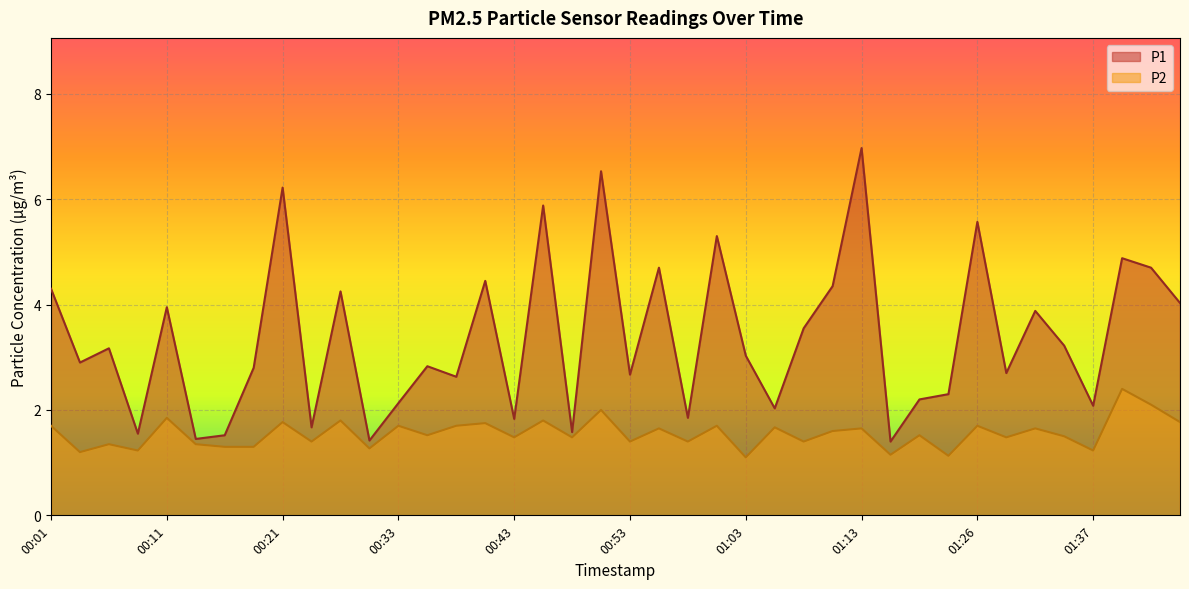

How many interior local peaks does the P2 series have?

16